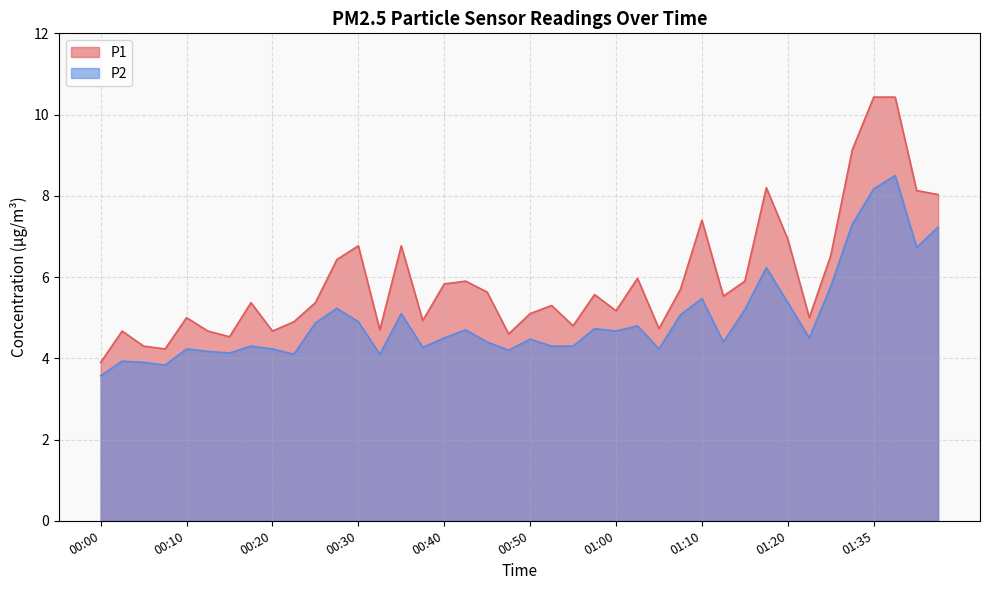

What is the difference between the maximum and minimum values in the P1 series?

6.5